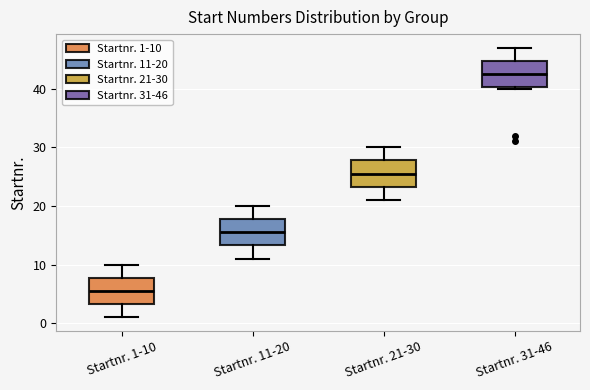

Where does the median line of the box for Startnr. 31-46 sit on the y-axis? The values are not printed on the chart, so give them approximately, as read against the axis.

43